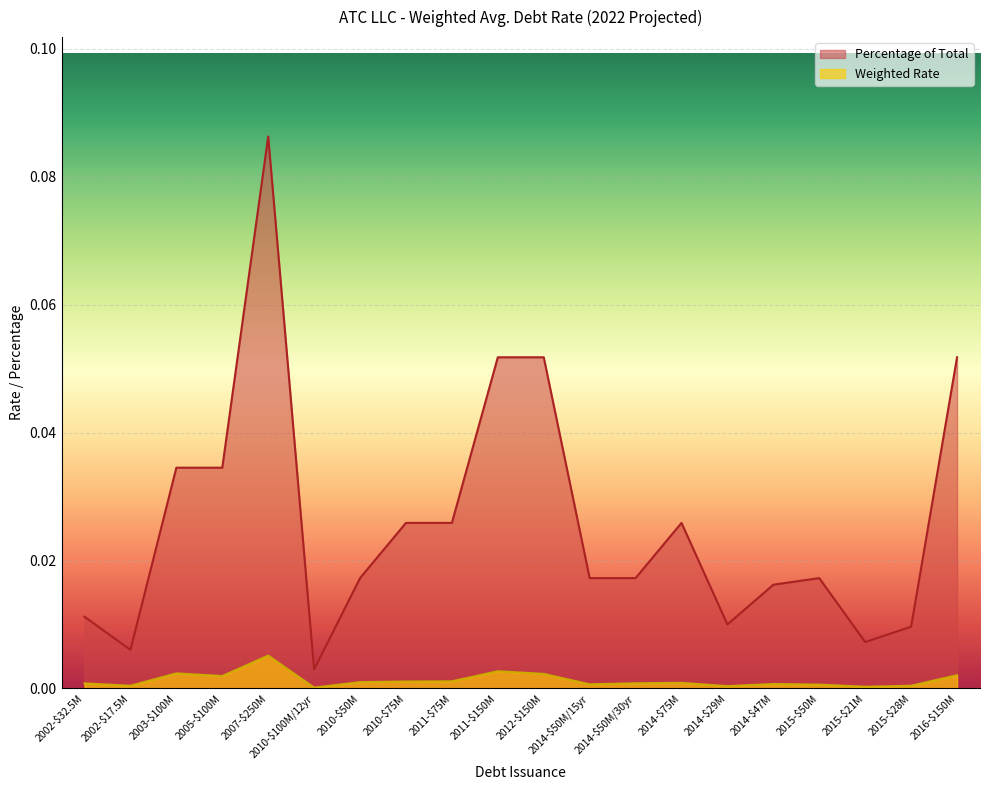

The Percentage of Total series shows 0.0 at 2003-$100M. True or false?

True